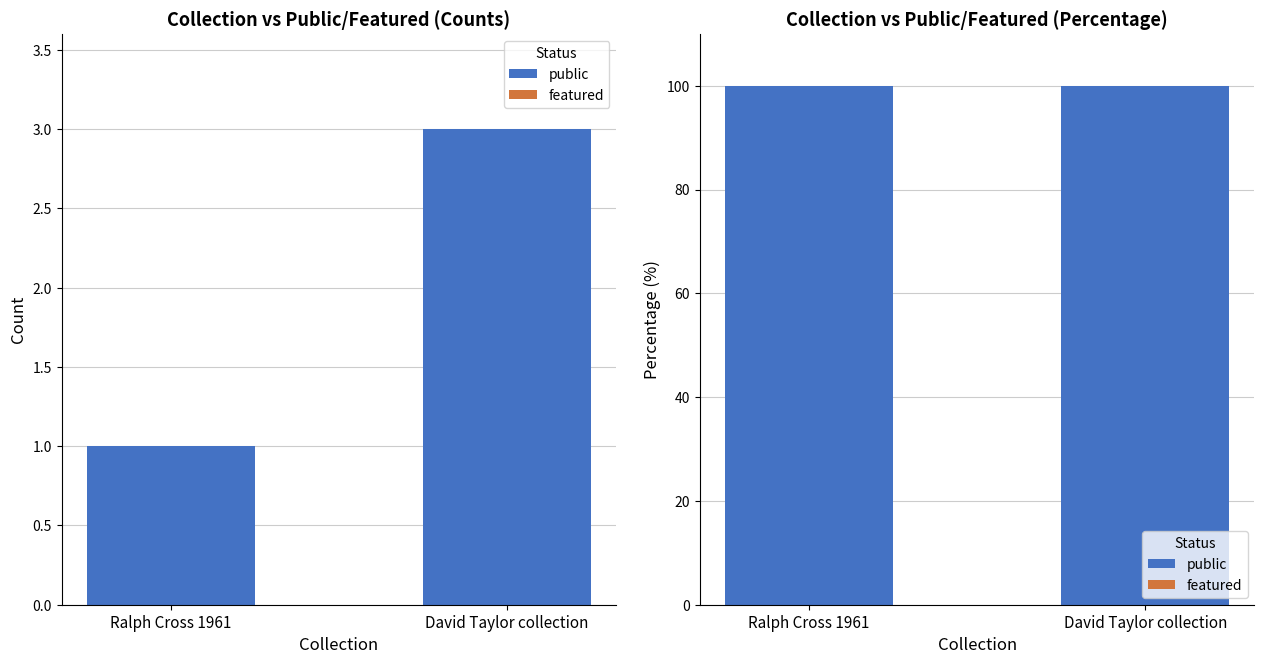

What are all the series names shown in the legend?

public, featured